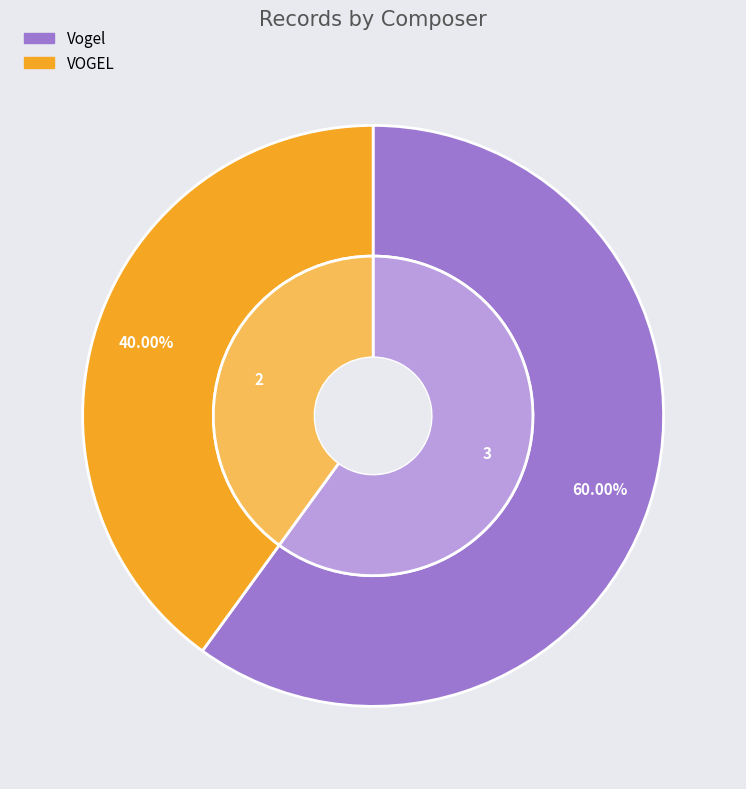

Which has a higher value, Vogel or VOGEL?

Vogel